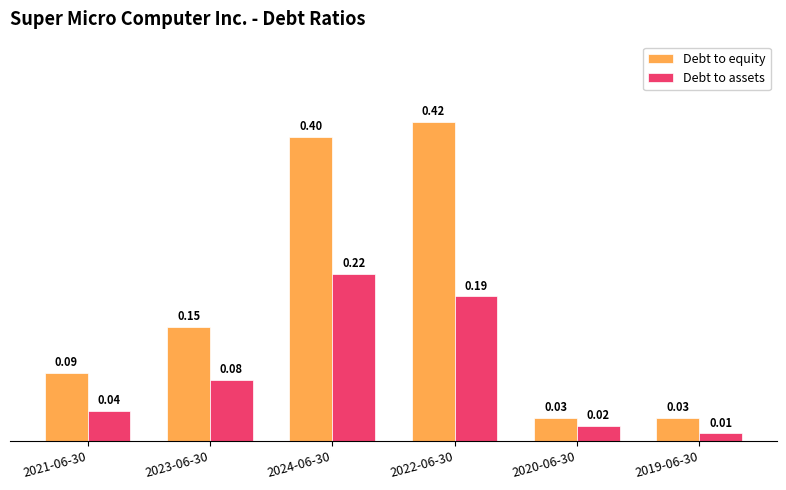

What are all the series names shown in the legend?

Debt to equity, Debt to assets